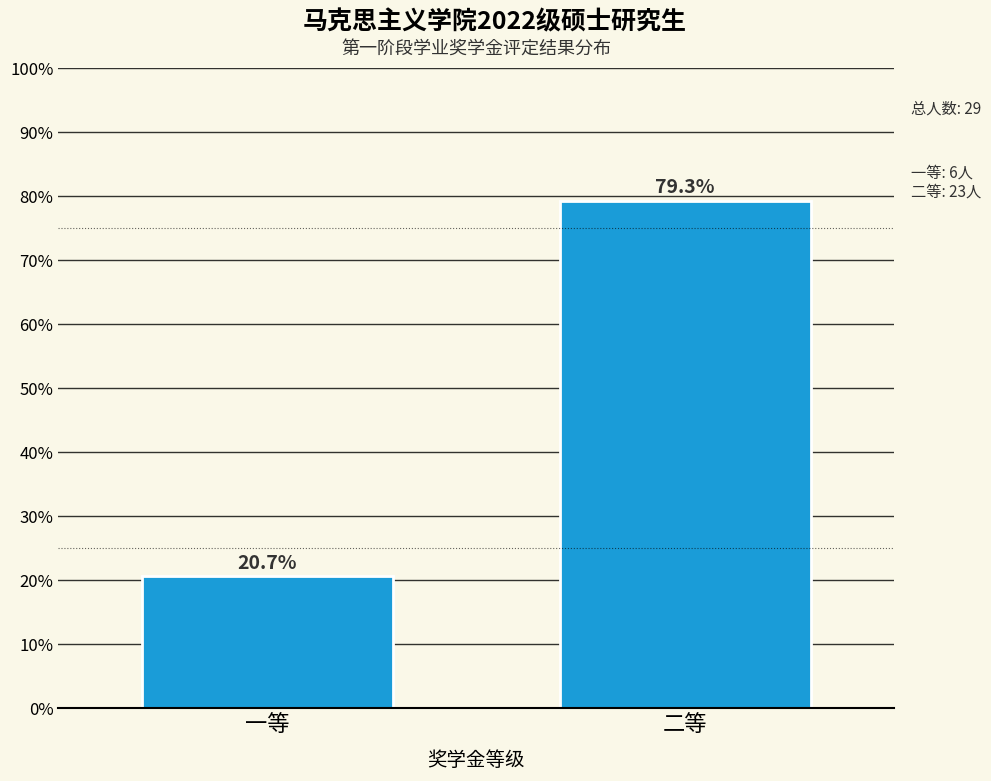

Reading left to right, transcribe all the data shown in this chart.

一等=20.7	二等=79.3